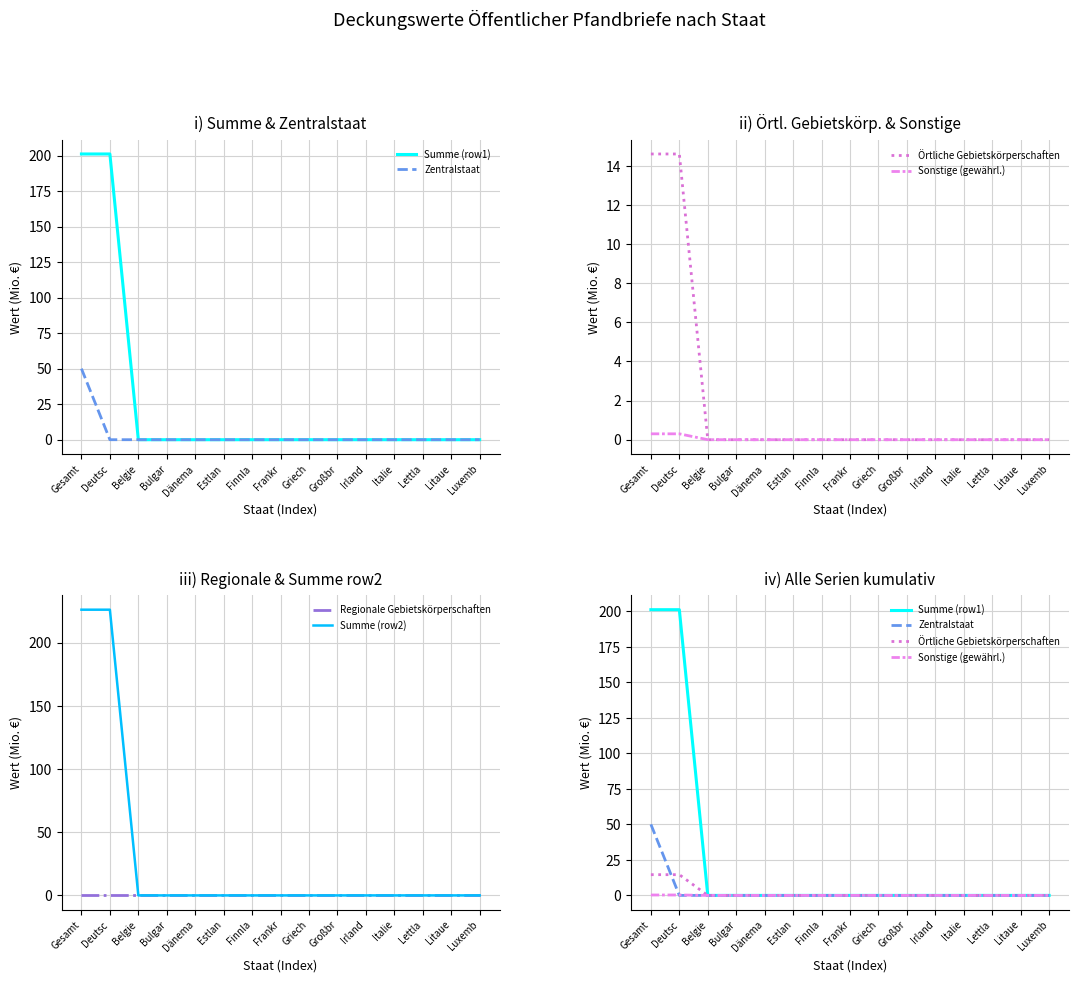

Does the chart have visible grid lines?

Yes